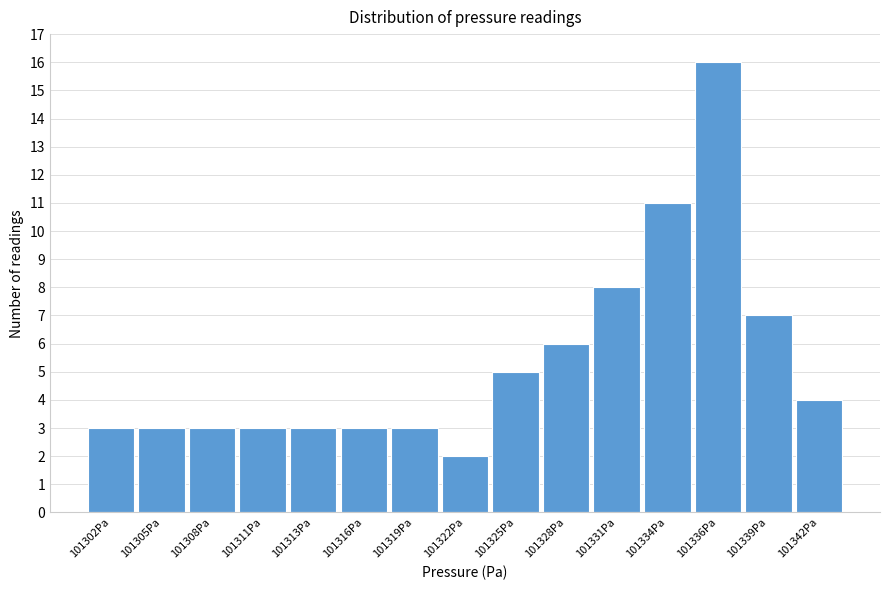

Reading right to left, transcribe all the data shown in this chart.

101342Pa=4	101339Pa=7	101336Pa=16	101334Pa=11	101331Pa=8	101328Pa=6	101325Pa=5	101322Pa=2	101319Pa=3	101316Pa=3	101313Pa=3	101311Pa=3	101308Pa=3	101305Pa=3	101302Pa=3